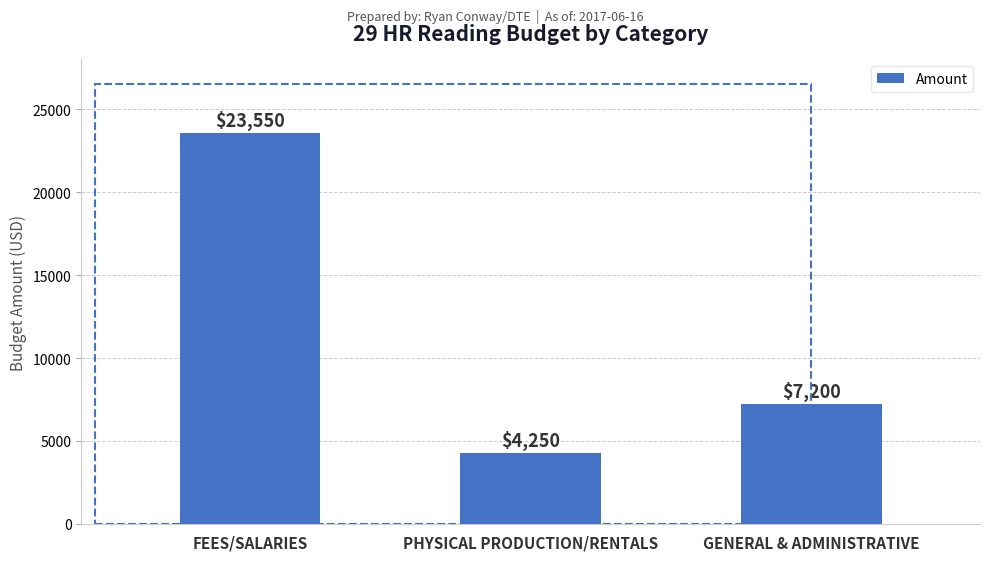

Reading left to right, extract all data points from this chart.

23550	4250	7200